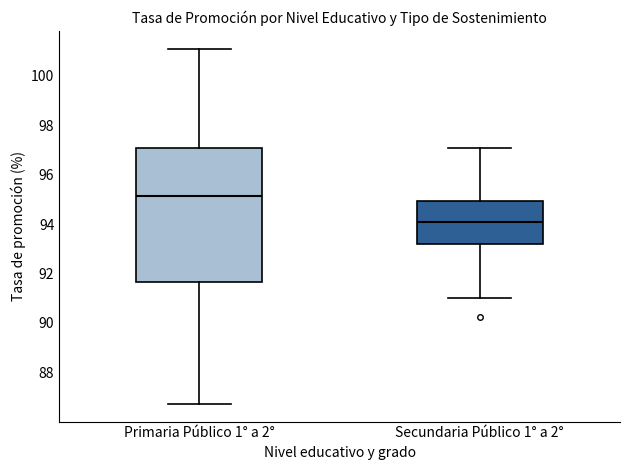

Reading left to right, transcribe this box plot: for each box, give where its median line is, the range the box spans, and where its two whiskers end, as read against the y-axis. The values are not printed on the chart, so give them approximately, as read against the axis.

Primaria Público 1° a 2°: median 95.2, box 91.6 to 97.0, whiskers 86.8 to 101.0
Secundaria Público 1° a 2°: median 94.0, box 93.2 to 95.0, whiskers 91.0 to 97.0